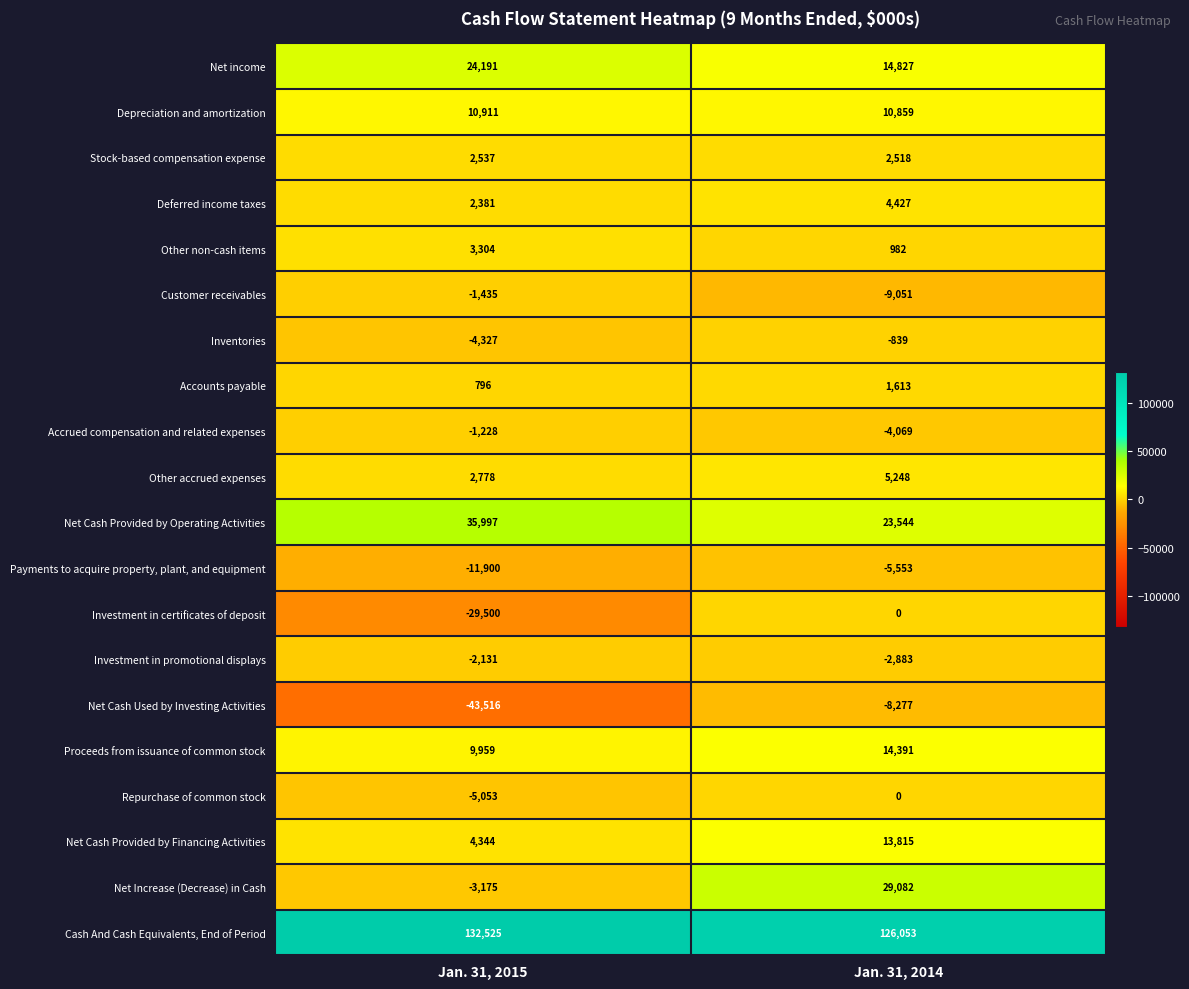

What value does the Accounts payable series have at Jan. 31, 2014?

1613